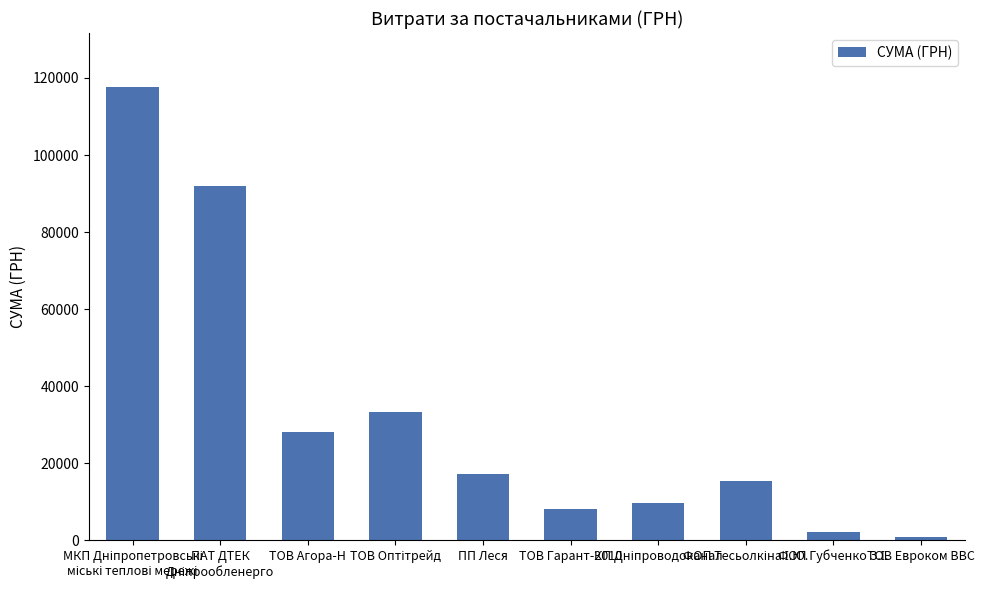

What is the difference between the maximum and minimum values?

116845.2